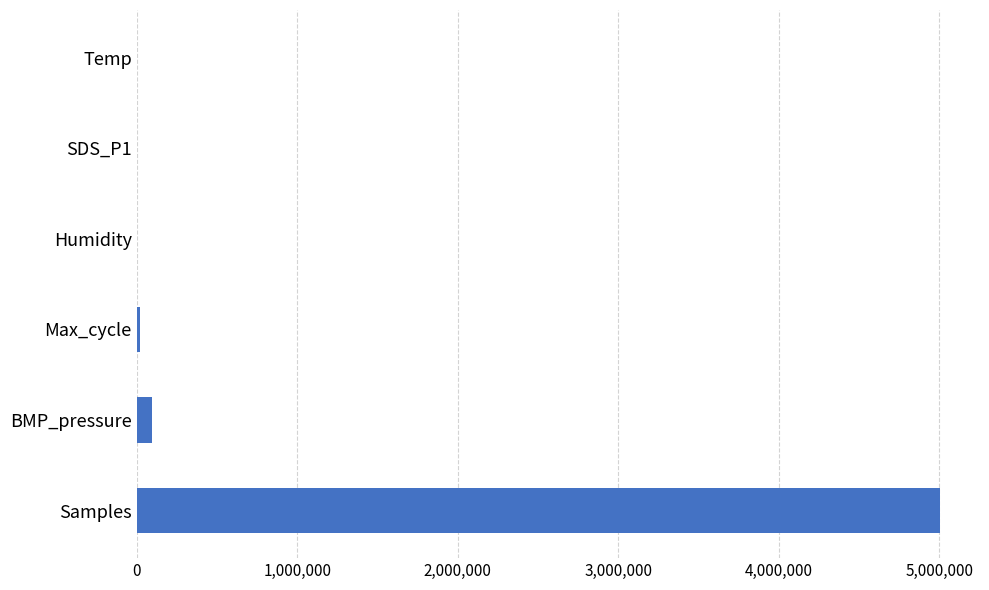

What is the sum of all values?

5121900.2